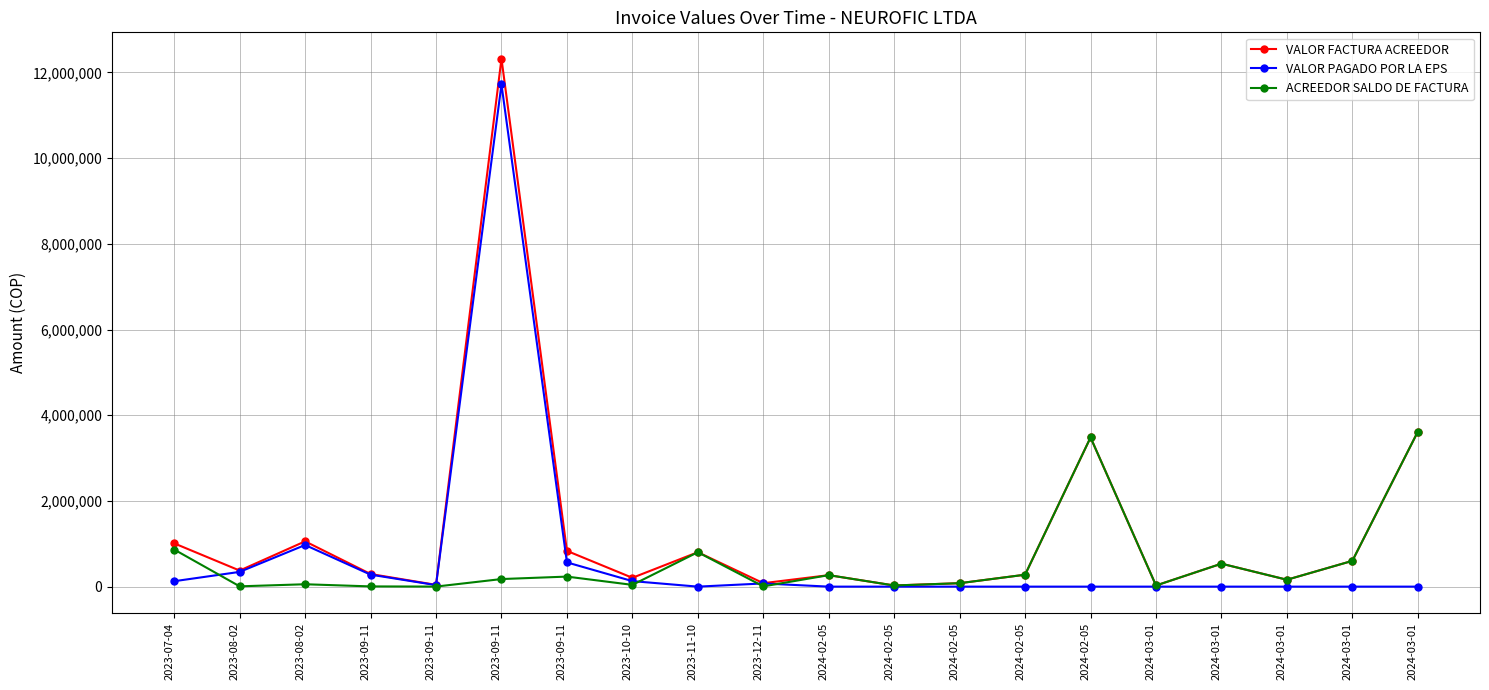

How many distinct data groups are displayed?

3